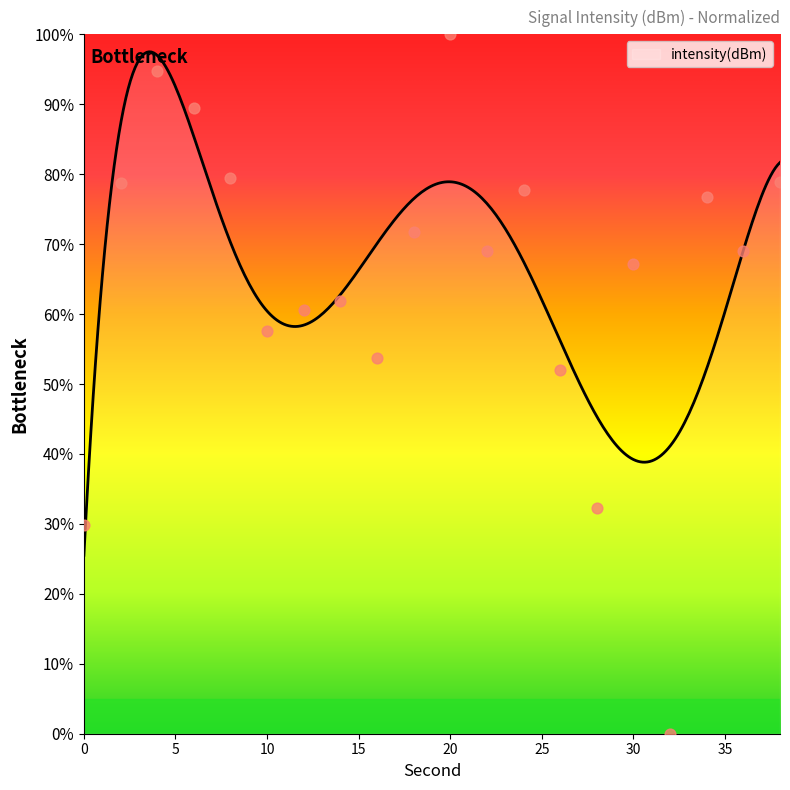

Which has a higher value, 12 or 16?

12